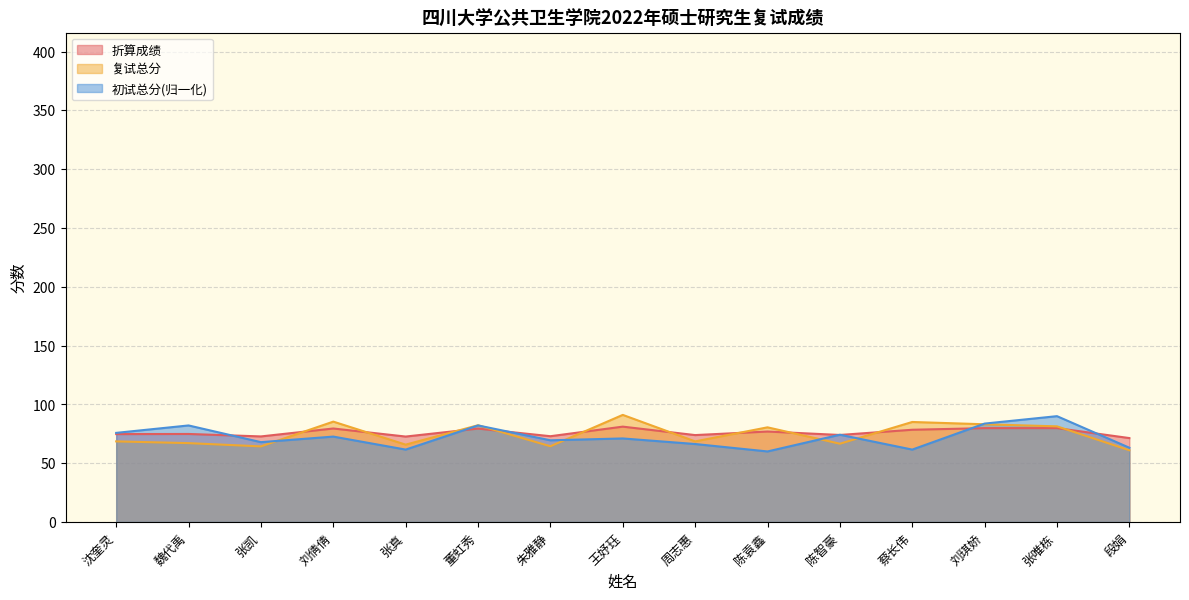

In 初试总分, how many points are lower than both neighbors (excluding endpoints)?

5